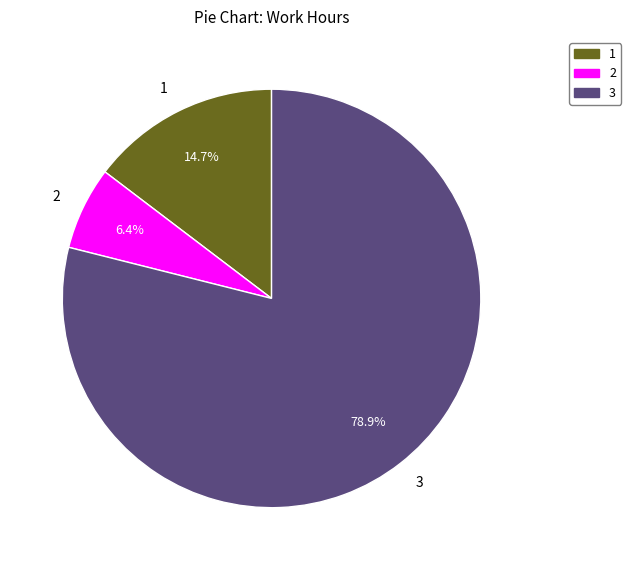

What is the ratio of the value at 1 to the value at 2?

2.3